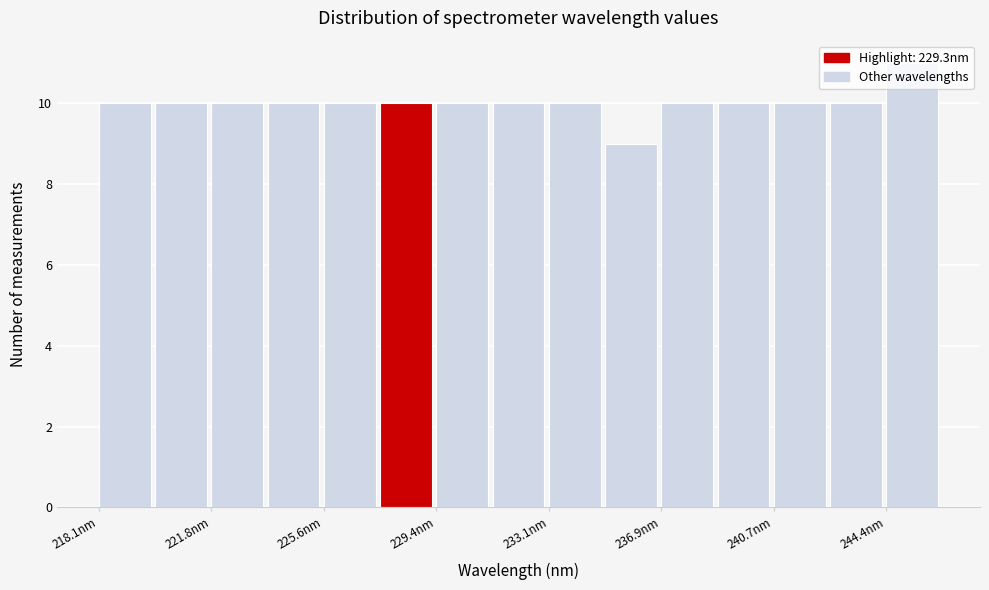

Around what value on the x-axis is the tallest bar? Give the approximate position of its centre, as read against the axis.

245.5